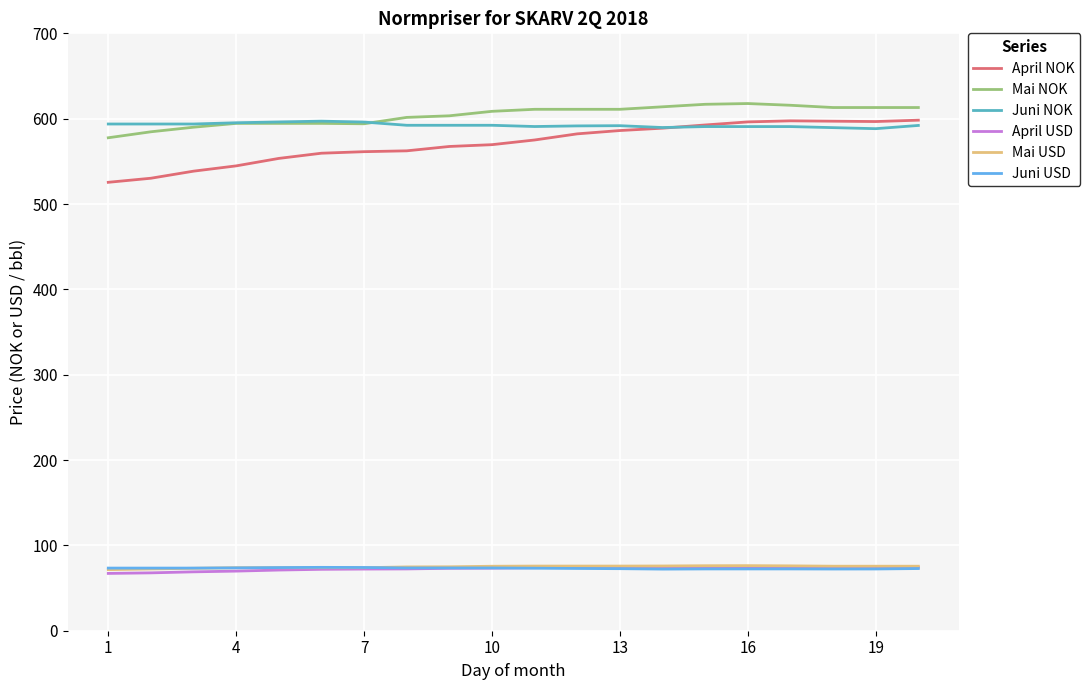

True or false: April NOK and Juni USD cross at least once.

False